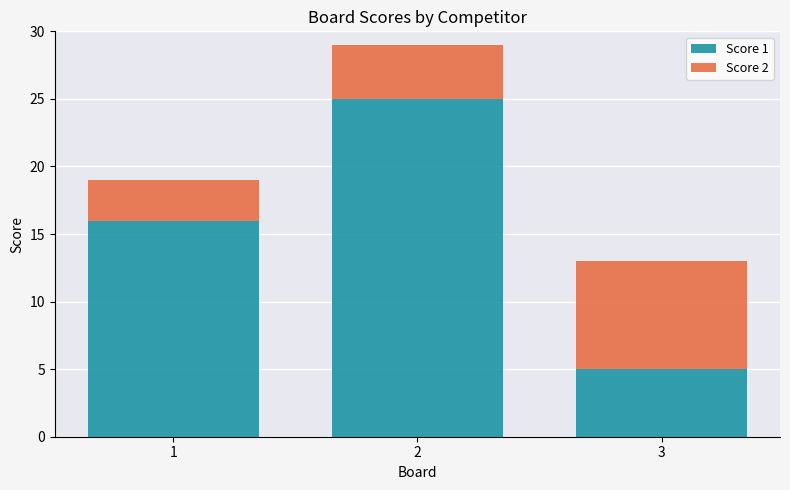

Is it true that Score 1 equals 28 at 1?

False